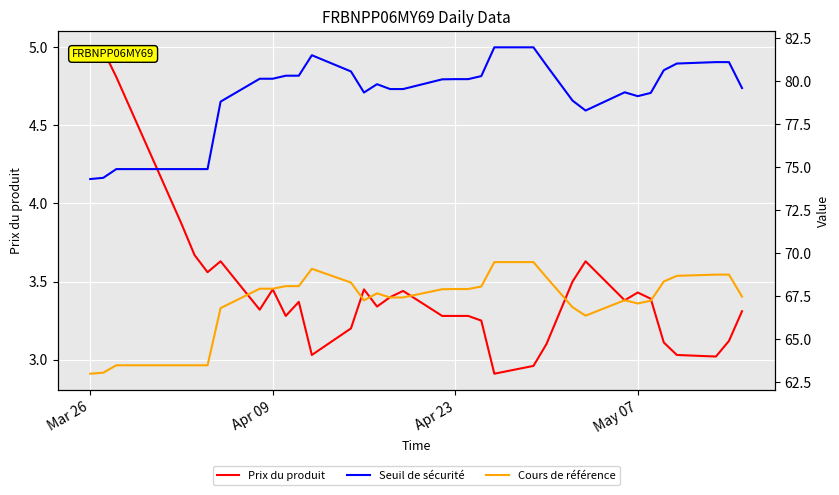

What is the highest value of the Cours de référence series?

69.5